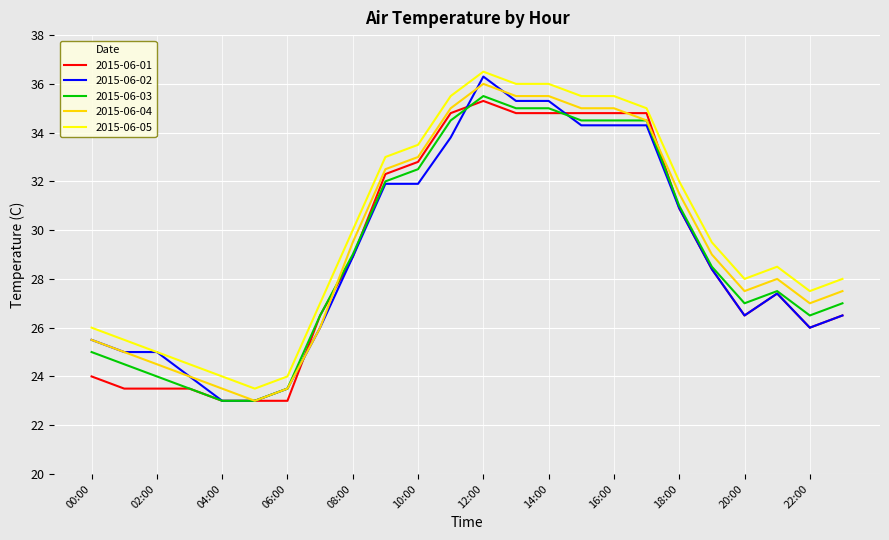

Which series has the widest spread of values?

2015-06-02